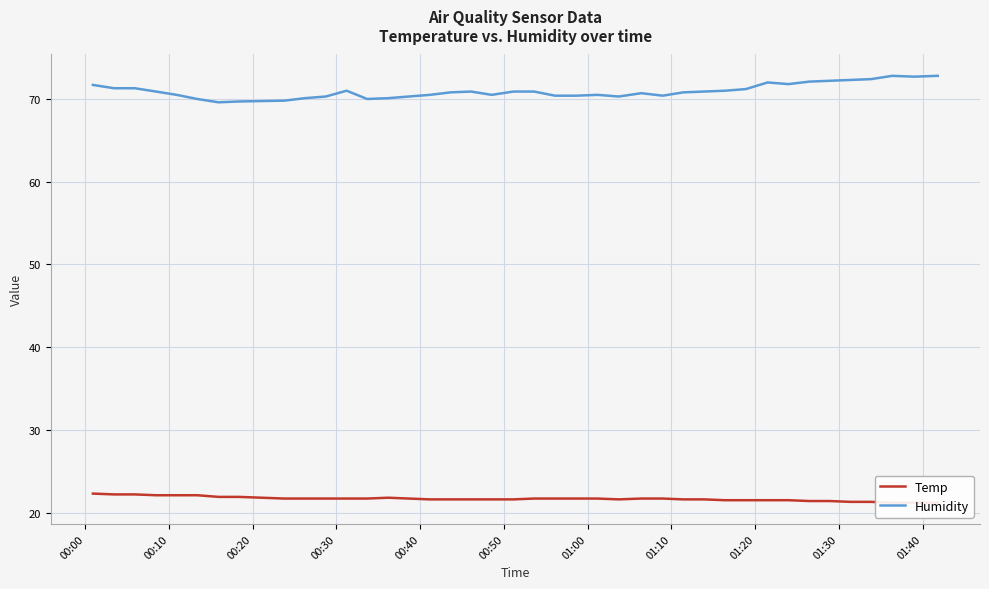

Does the chart display data point markers on the line(s)?

No